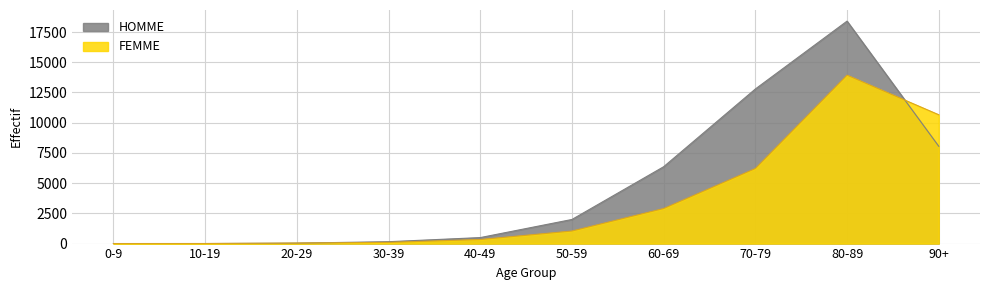

What is the sum of all FEMME values?

35224